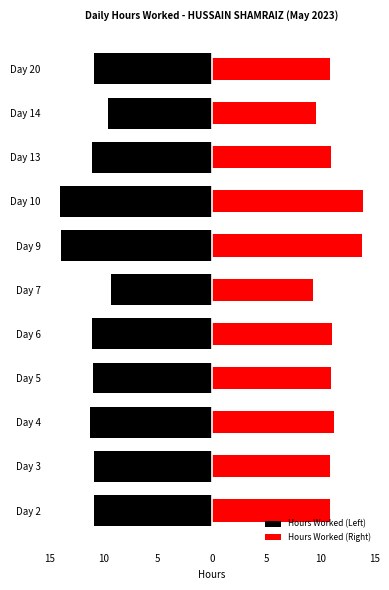

The value of Hours Worked (Right) at Day 4 is 16.4. True or false?

False